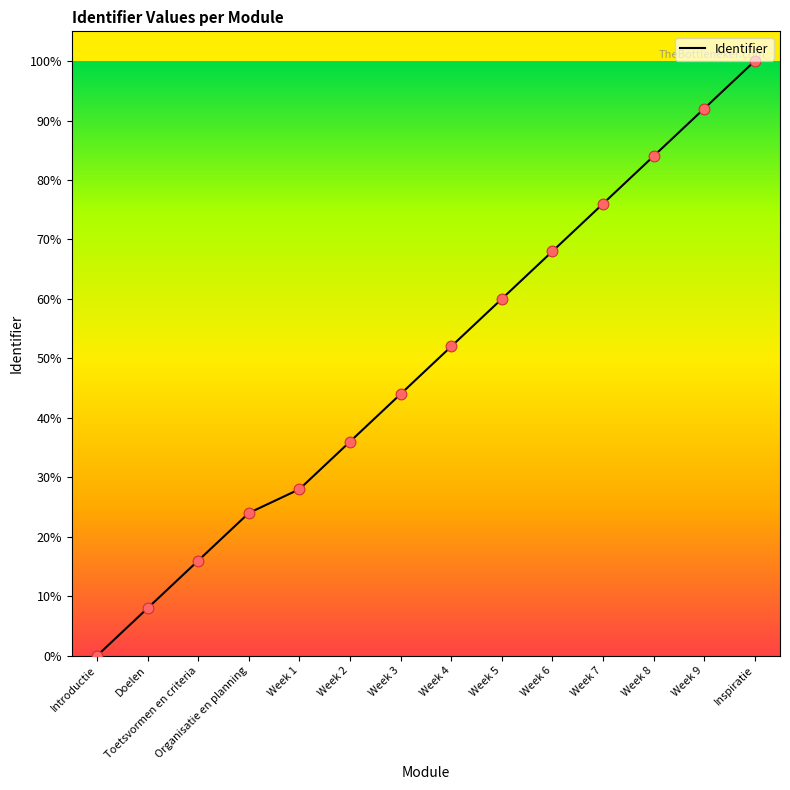

Which has a higher value, Doelen or Introductie?

Doelen